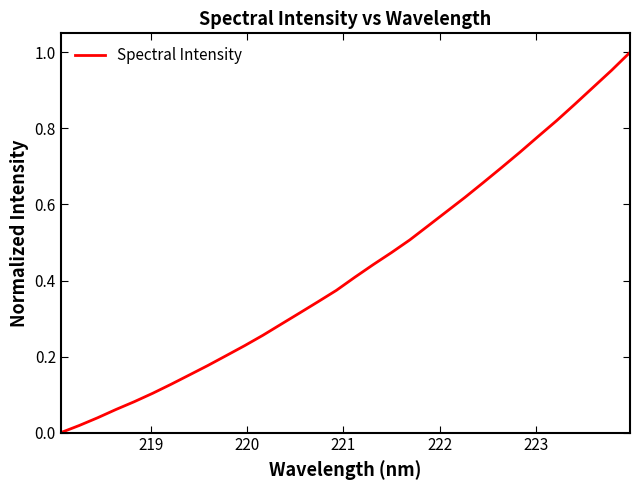

Is this an area chart (filled region under the line)?

No